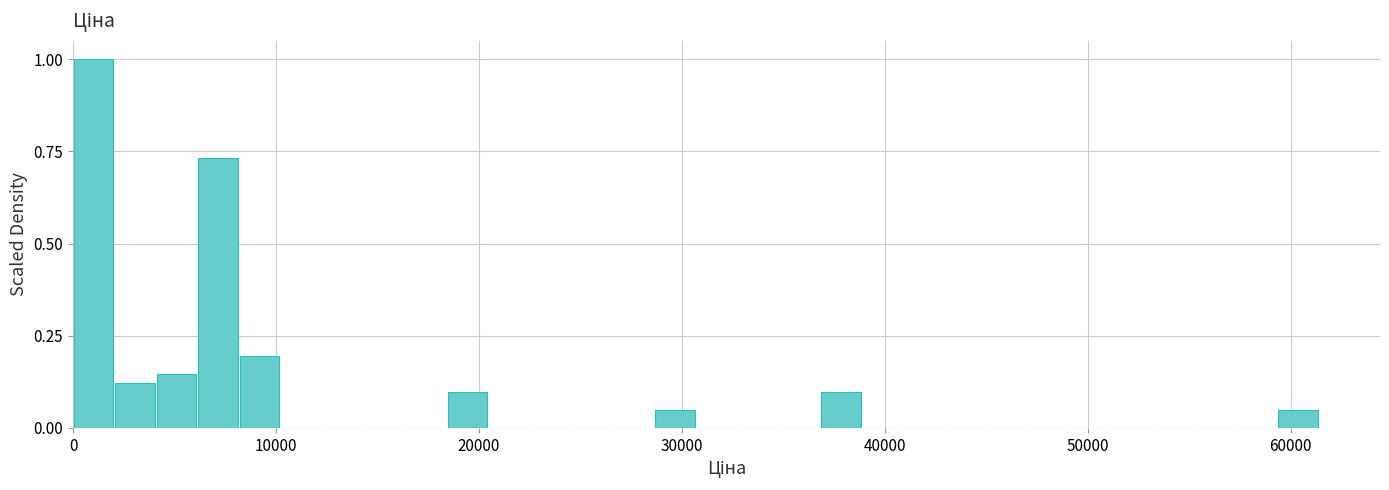

Read against the x-axis, roughly where is the centre of the tallest bar?

1000